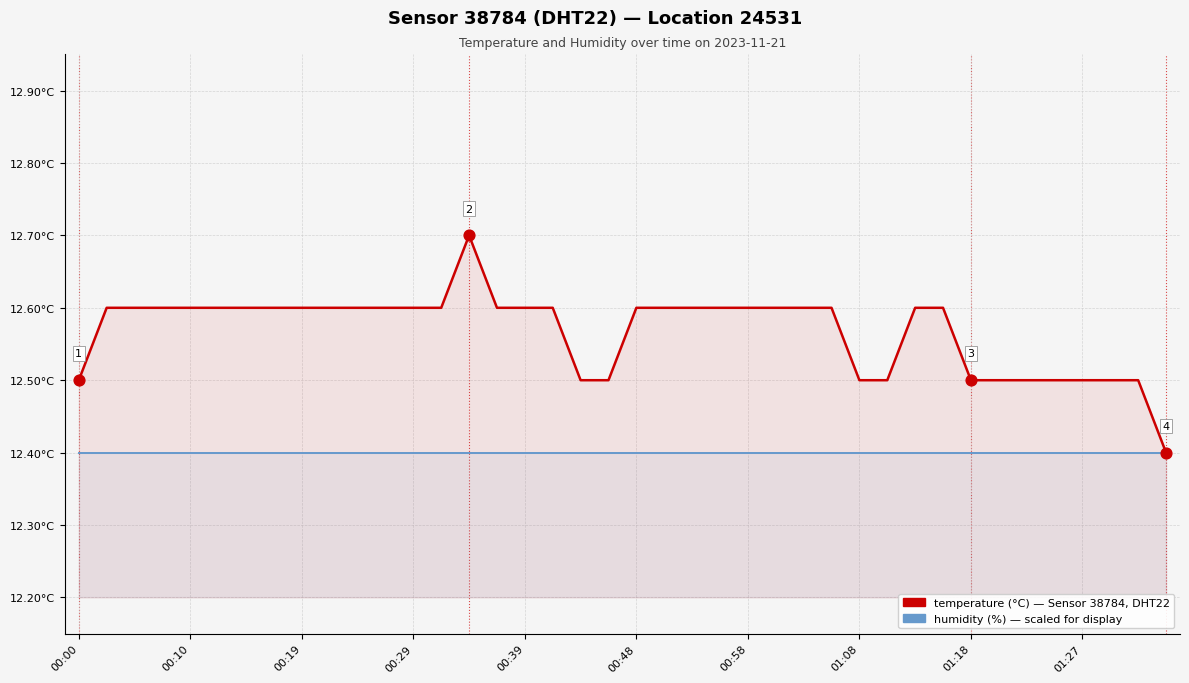

What are all the series names shown in the legend?

temperature, humidity